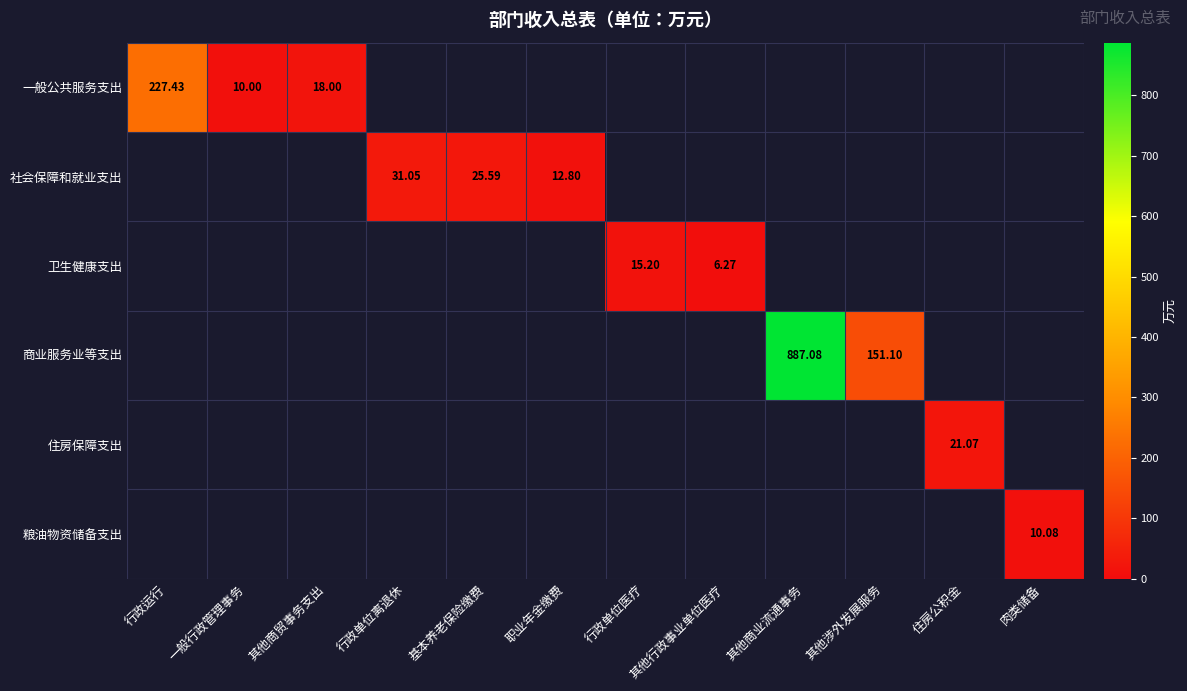

At how many categories does at least one series exceed 622?

1